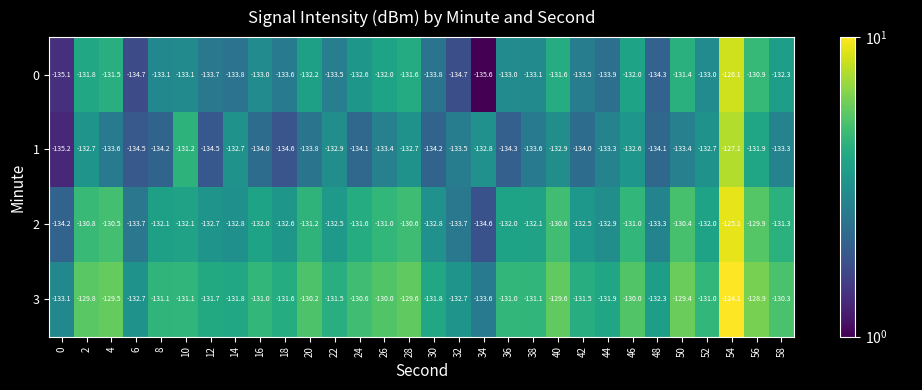

Rank the series at 50 from highest to lowest value.

3, 2, 0, 1